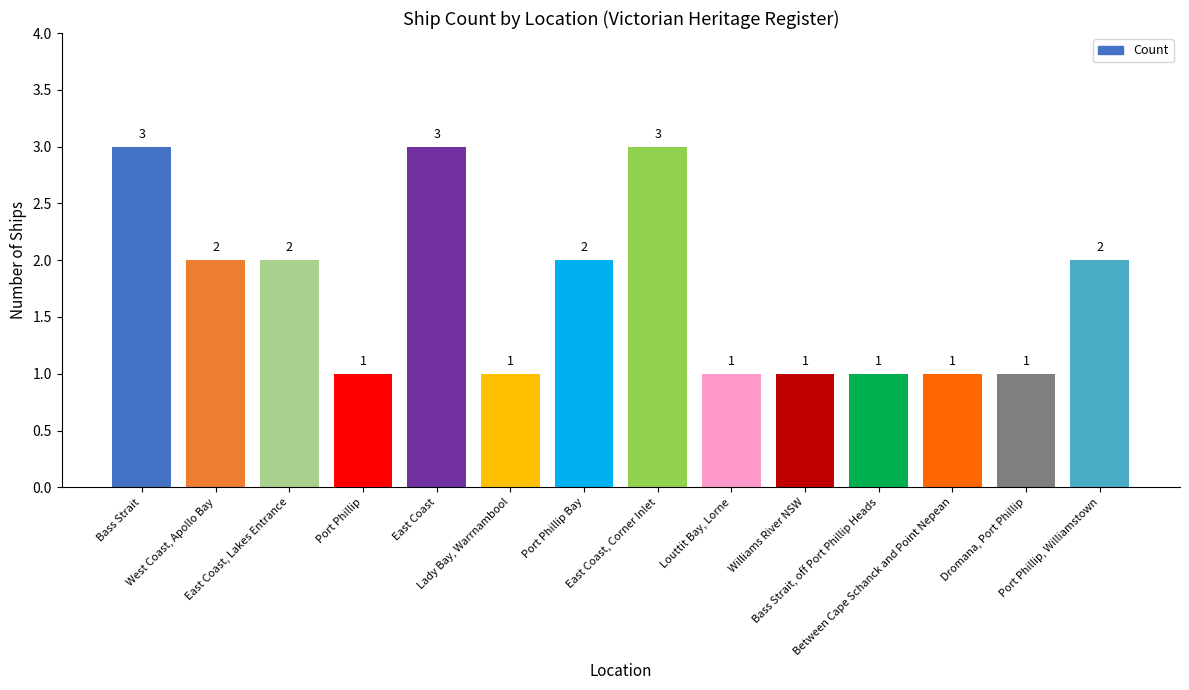

What is the sum of all values?

24